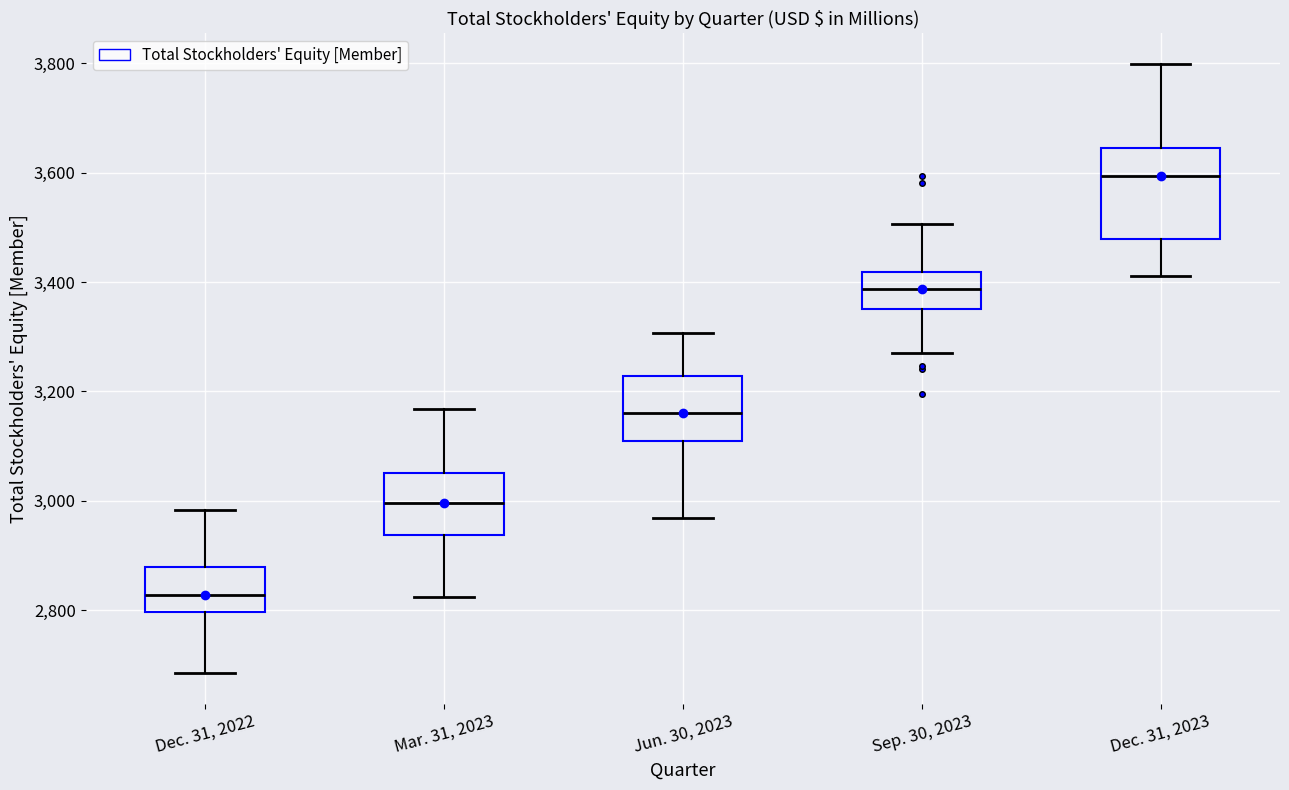

Where does the upper whisker of the box for Mar. 31, 2023 end on the y-axis? The values are not printed on the chart, so give them approximately, as read against the axis.

3160